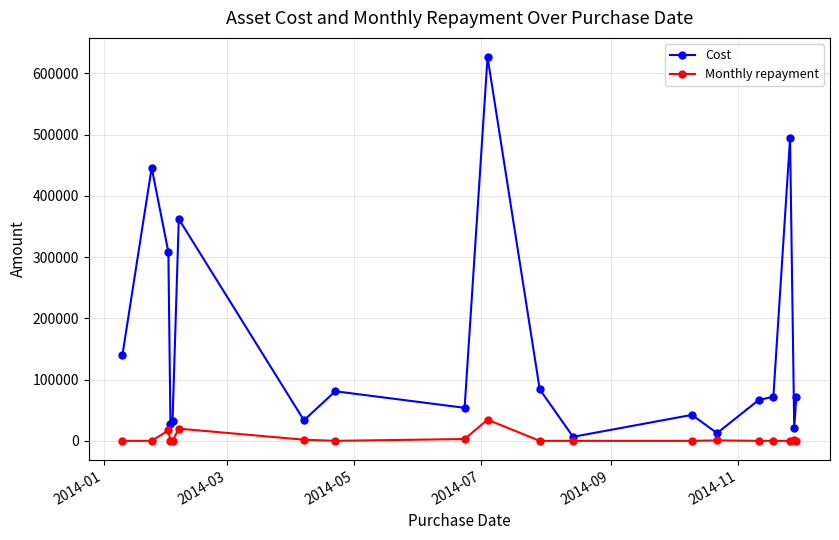

True or false: Cost has more than 2 interior local peaks.

True